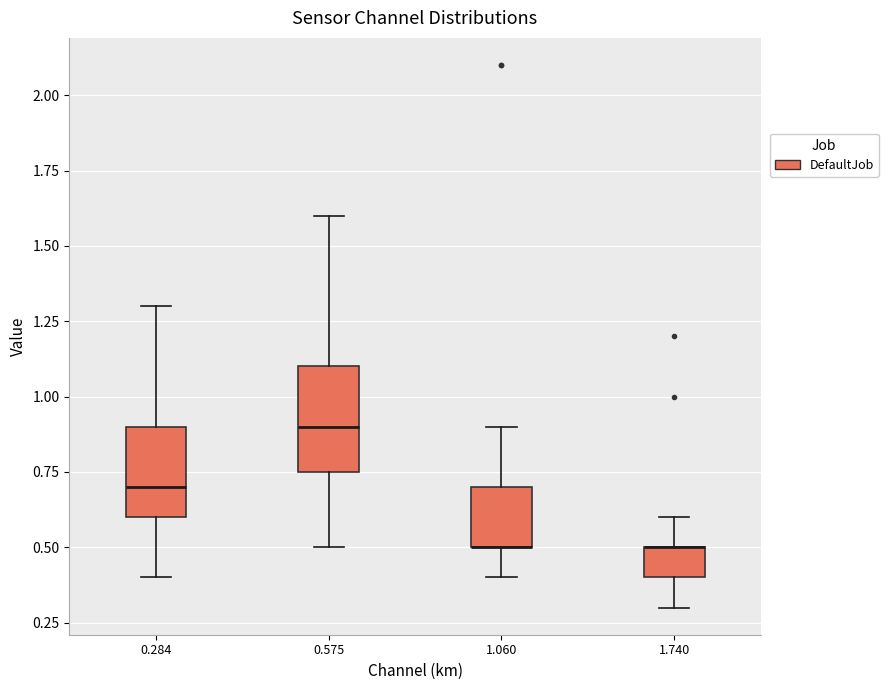

Which box is the tallest, from its lower edge to its upper edge?

0.575